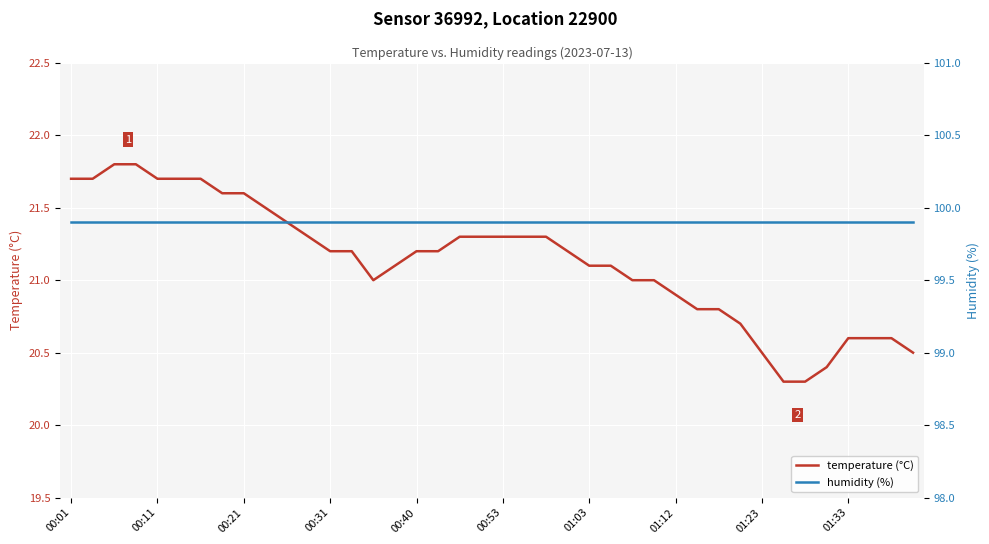

True or false: humidity (%) and temperature (°C) cross at least once.

False